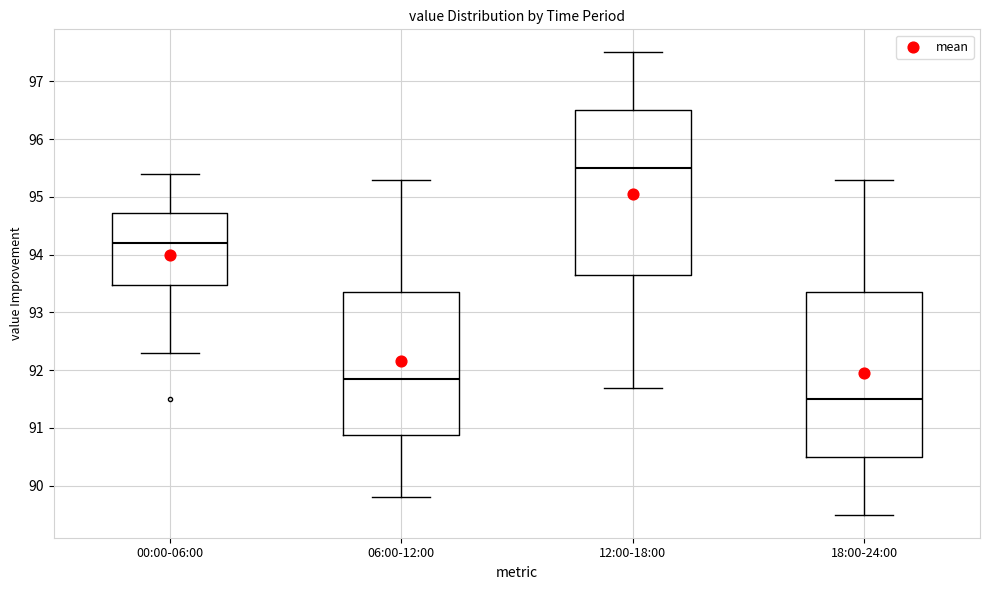

Where does the upper whisker of the box for 00:00-06:00 end on the y-axis? The values are not printed on the chart, so give them approximately, as read against the axis.

95.4